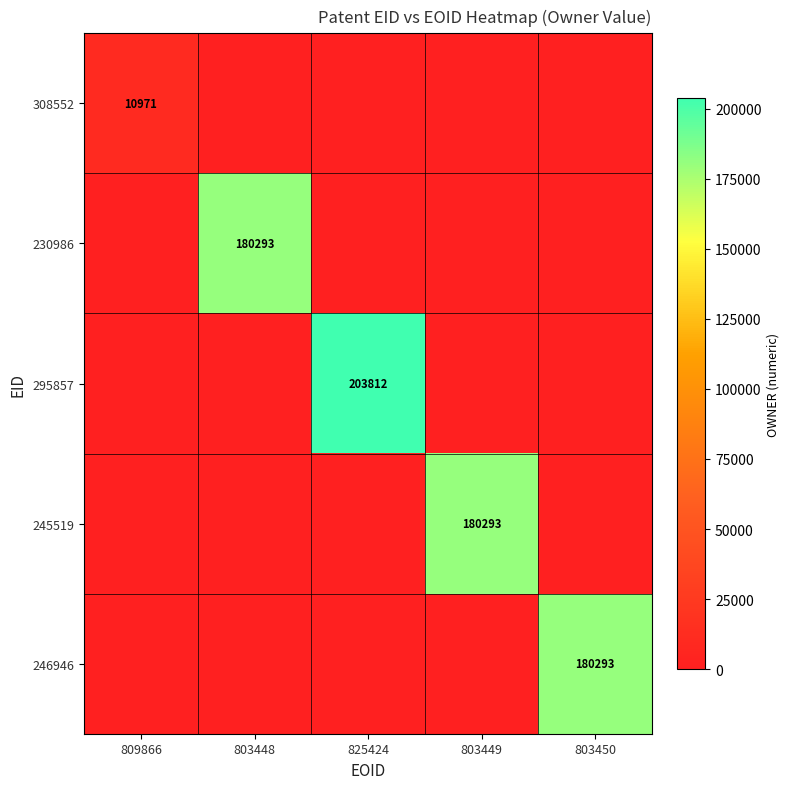

The value of 246946 at 803450 is 180293. True or false?

True